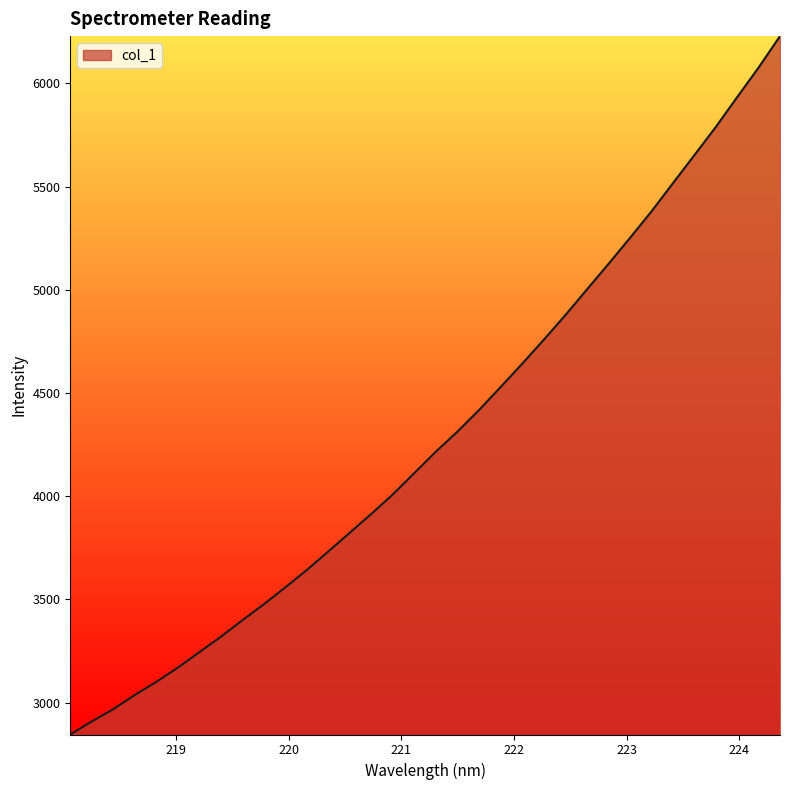

What is the greatest value displayed?

6228.6